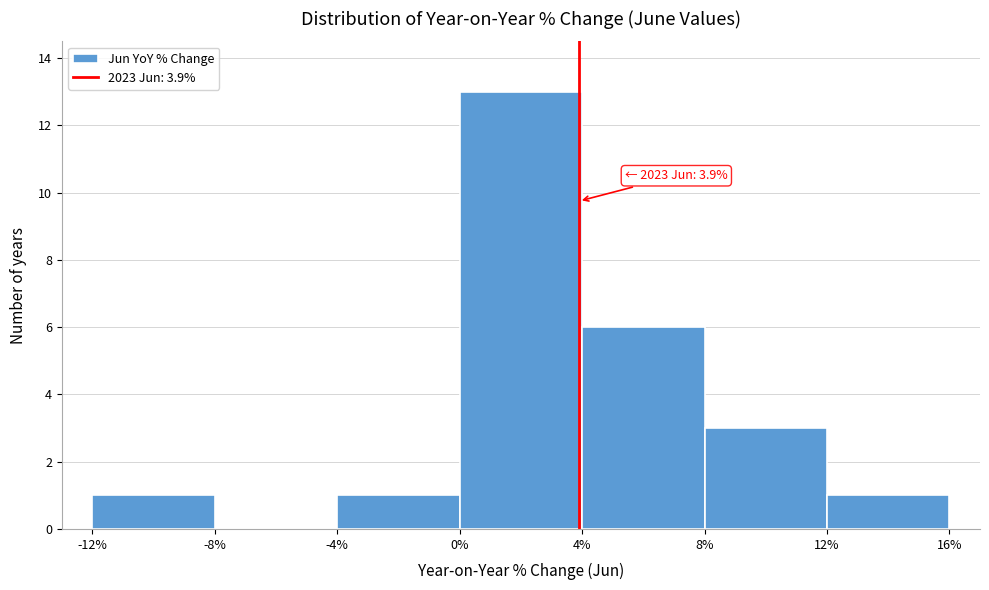

Which range on the x-axis has the tallest bar?

0% to 4%